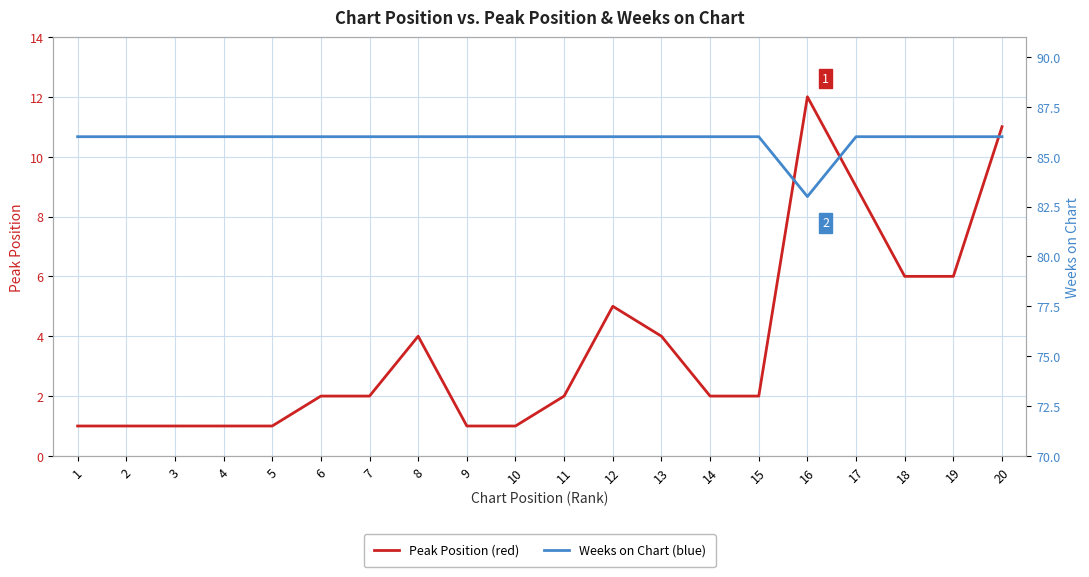

What is the difference between the second highest and second lowest values in the Peak Position series?

10